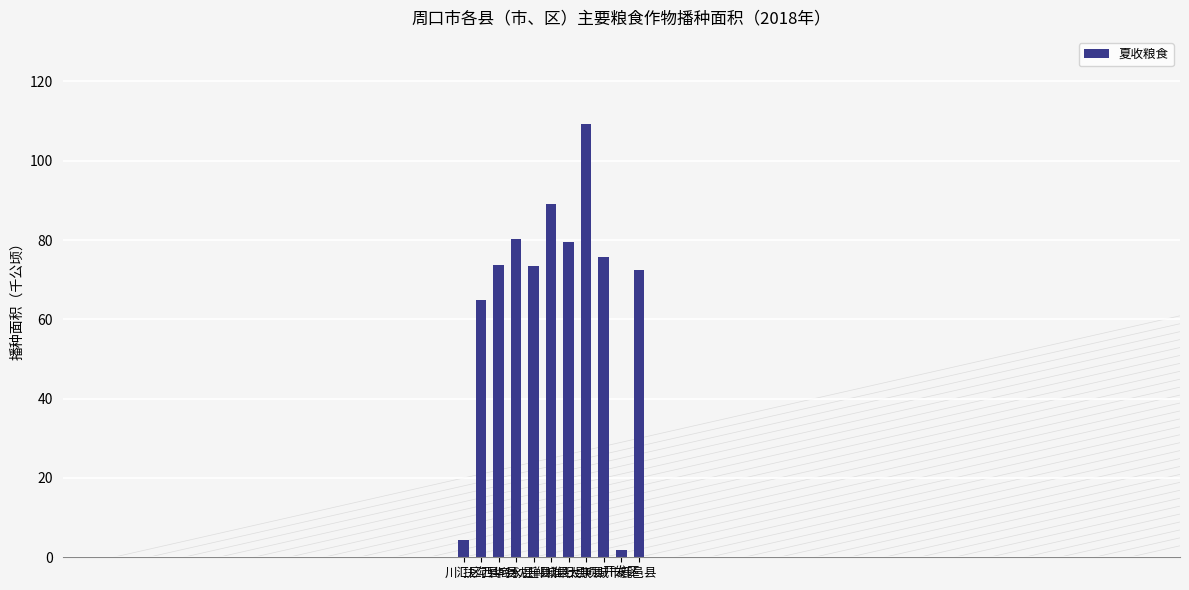

What is the difference between the maximum and minimum values?

107.5